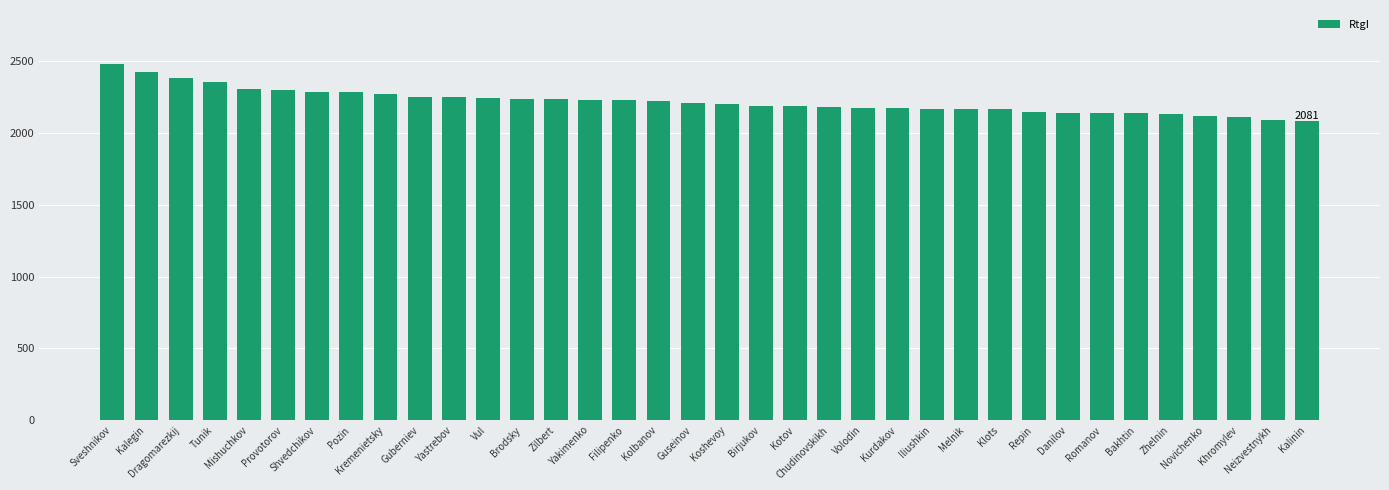

What is the label of the 6th bar from the left?

Provotorov